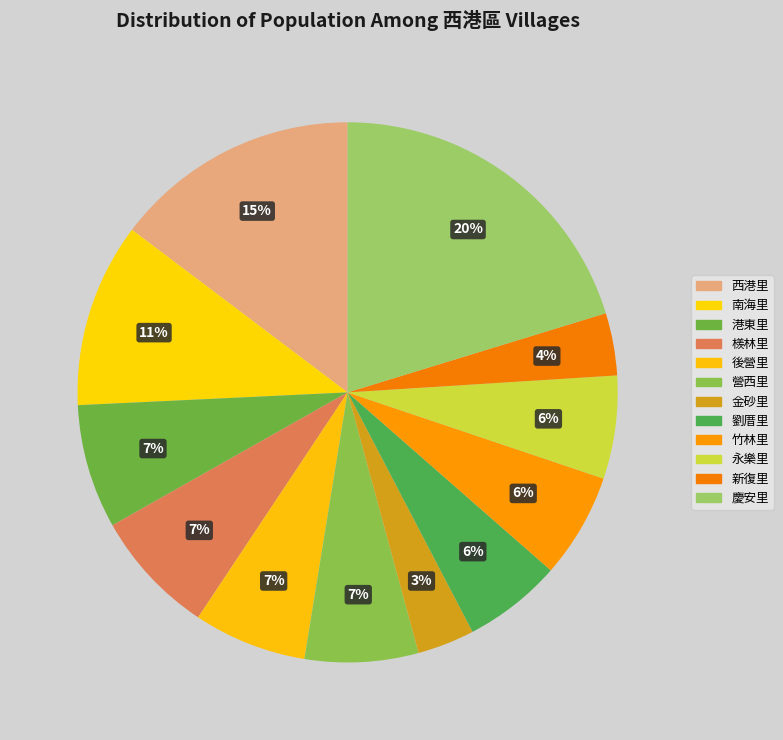

Is 營西里 the majority of the pie?

No